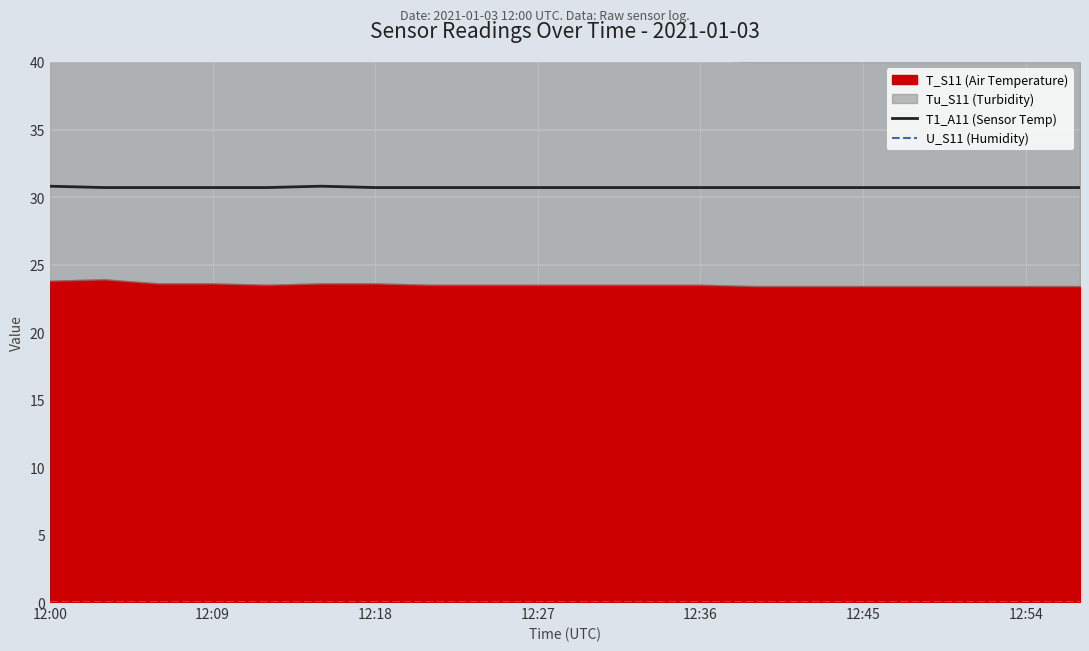

True or false: U_S11 (Humidity) has a value of 0.0 at 14.

True